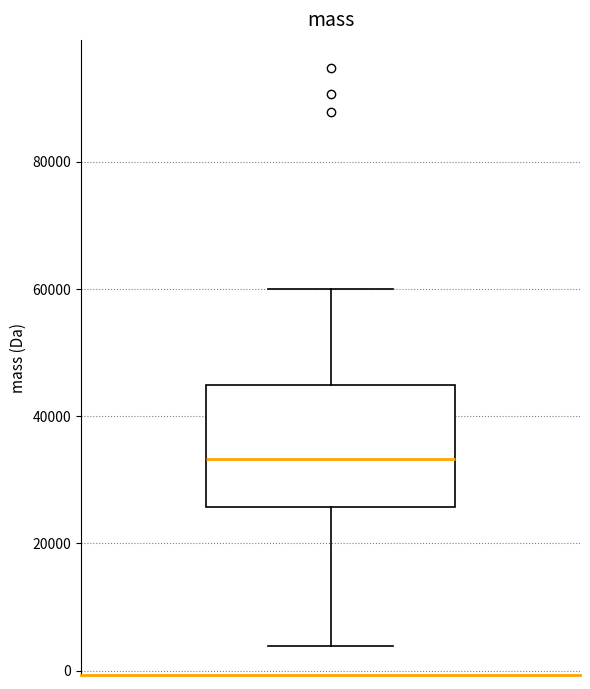

Transcribe this box plot: give where the median line is, the range the box spans, and where the two whiskers end, as read against the y-axis. The values are not printed on the chart, so give them approximately, as read against the axis.

median 34000, box 26000 to 44000, whiskers 4000 to 60000